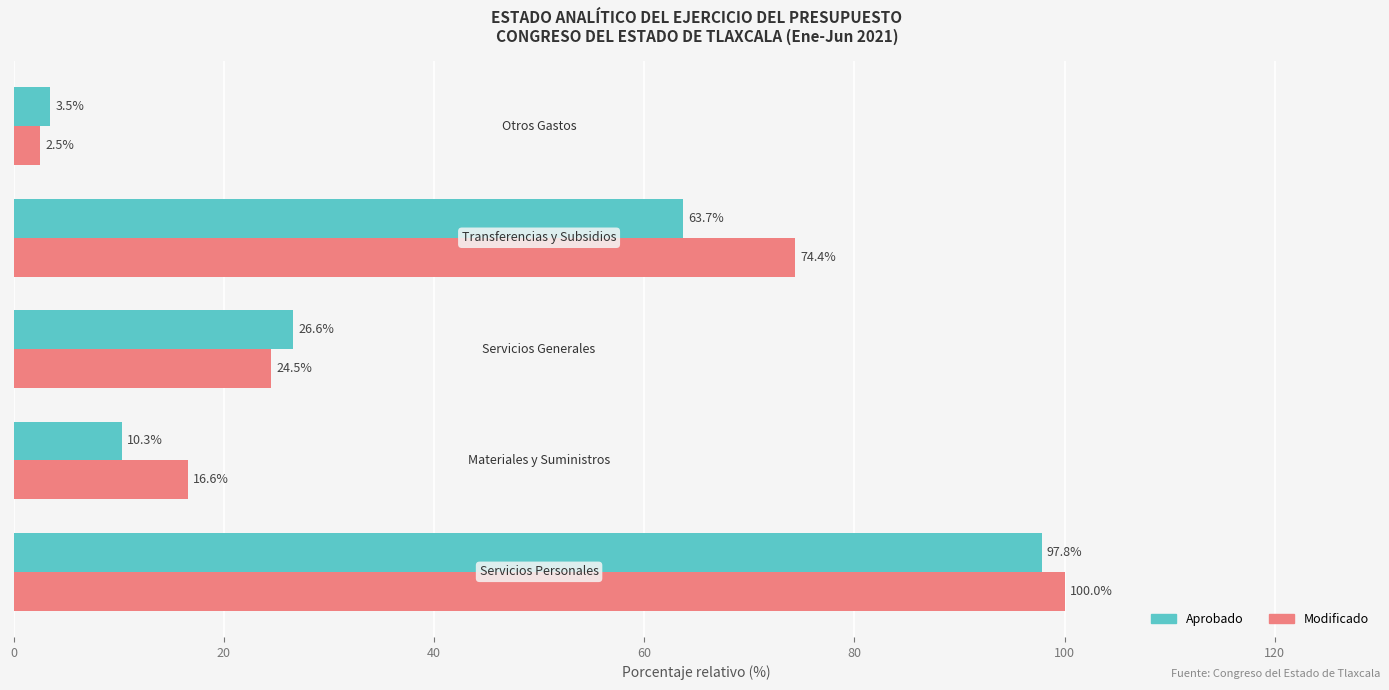

What is the lowest value of the Aprobado series?

3.5